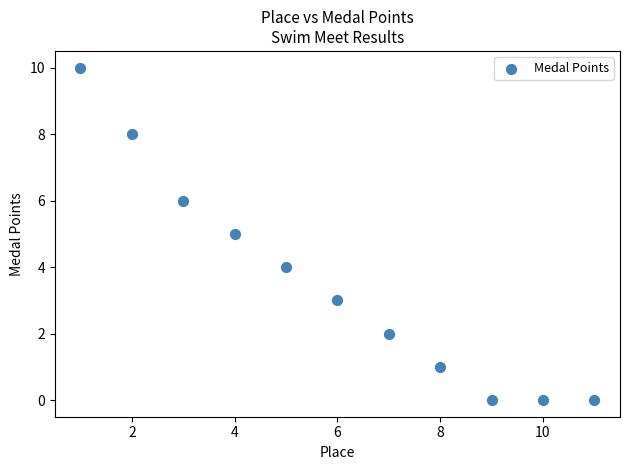

What is the average X value?

6